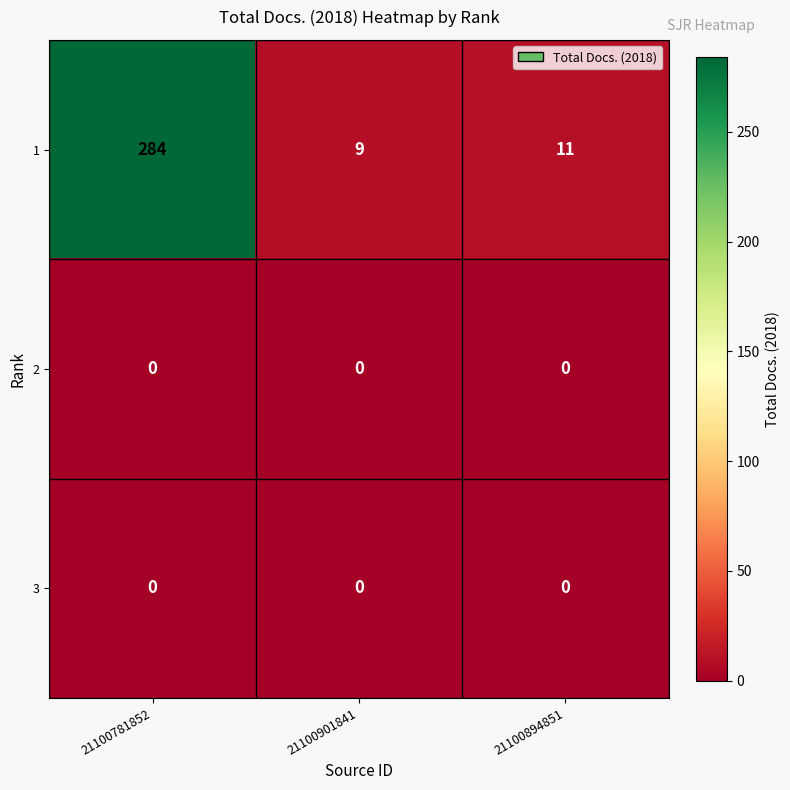

True or false: 3 has a value of 0 at 21100781852.

True